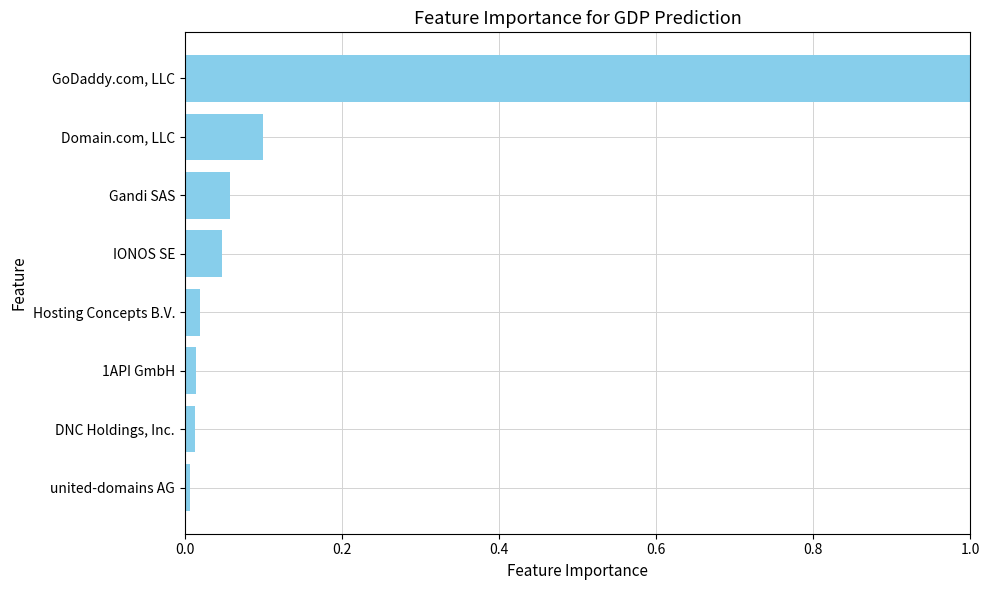

Rank the categories by value from lowest to highest.

united-domains AG, DNC Holdings, Inc., 1API GmbH, Hosting Concepts B.V., IONOS SE, Gandi SAS, Domain.com, LLC, GoDaddy.com, LLC